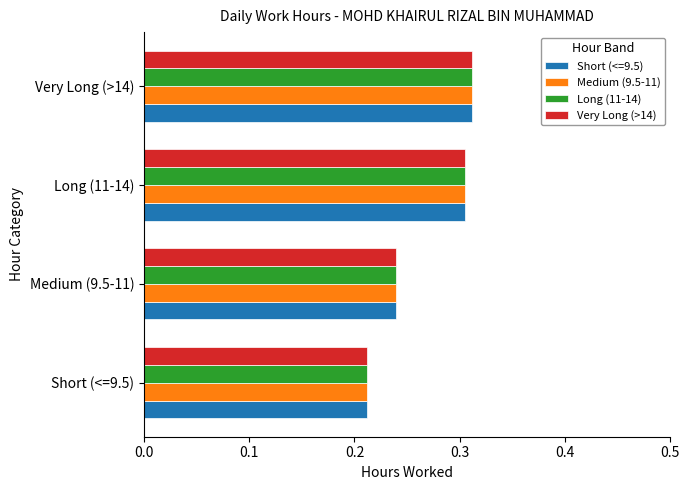

What are all the series names shown in the legend?

Short (<=9.5), Medium (9.5-11), Long (11-14), Very Long (>14)